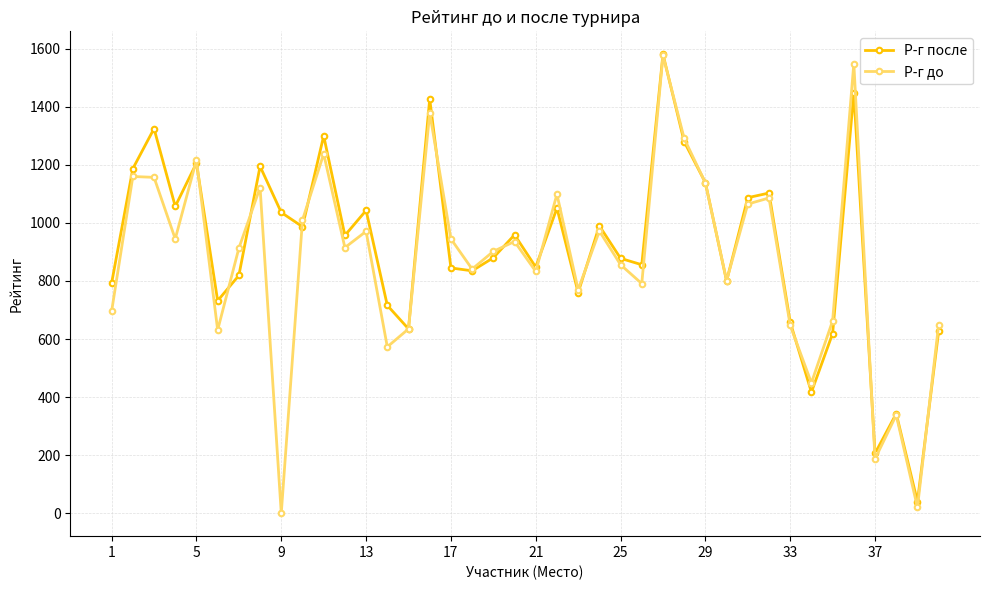

How many interior local valleys does the Р-г до series have?

13